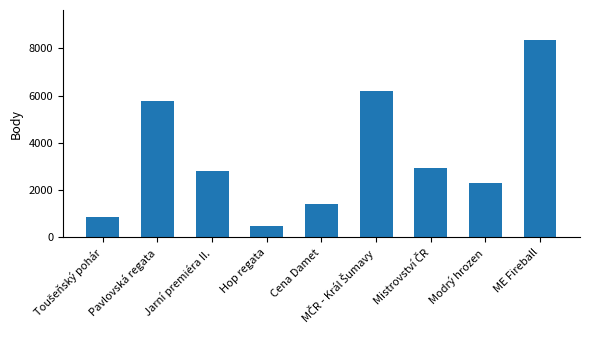

How many data points does each series have?

9